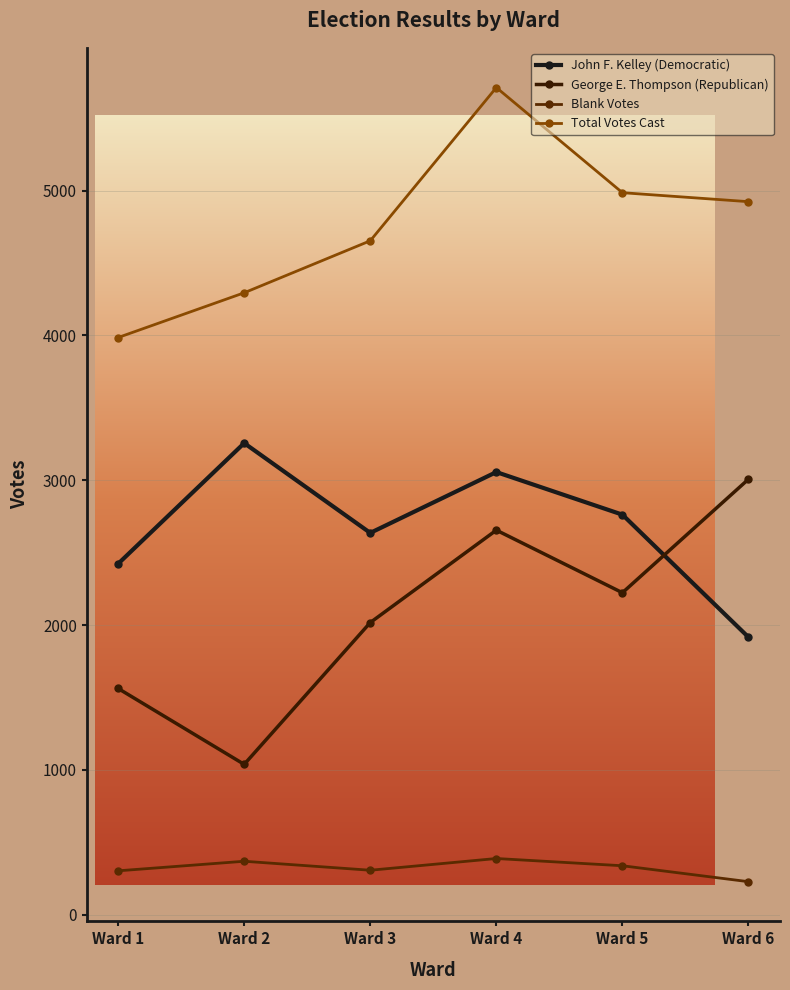

Reading left to right, transcribe all the data shown in this chart.

John F. Kelley (Democratic): 2423	3256	2636	3056	2762	1916
George E. Thompson (Republican): 1562	1038	2017	2655	2223	3007
Blank Votes: 303	369	307	388	338	228
Total Votes Cast: 3985	4294	4653	5711	4985	4923